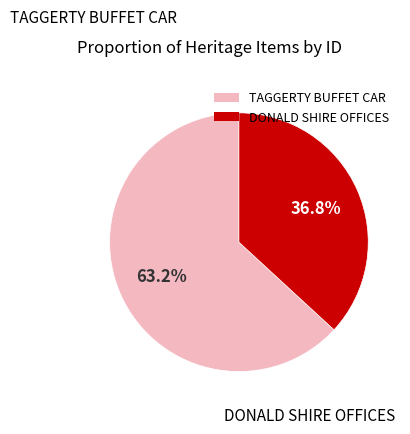

Combined, what portion of the pie is TAGGERTY BUFFET CAR and DONALD SHIRE OFFICES?

100.0%